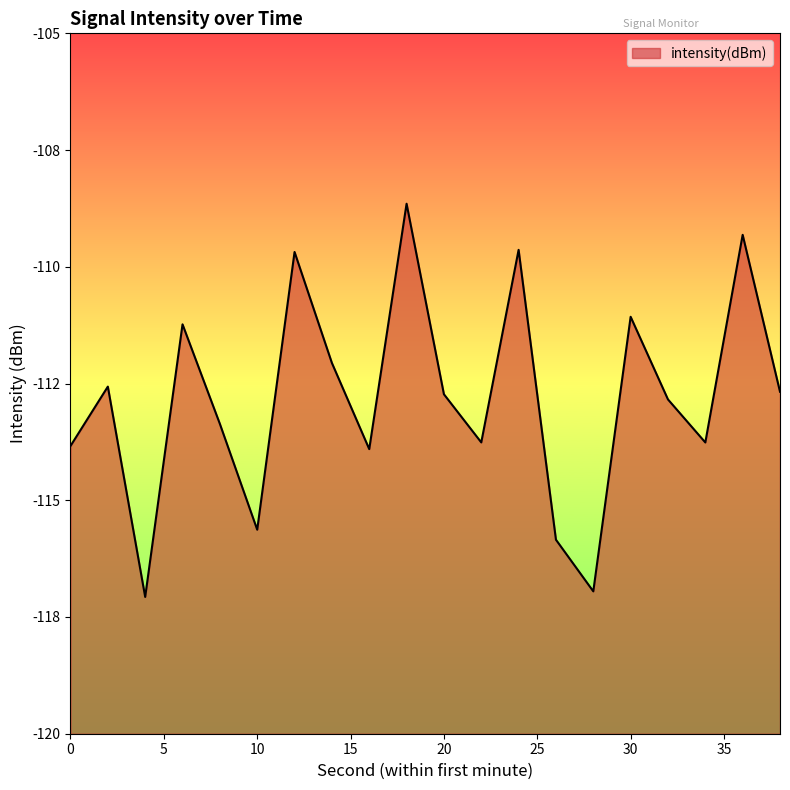

Read the value at 0.

-113.8